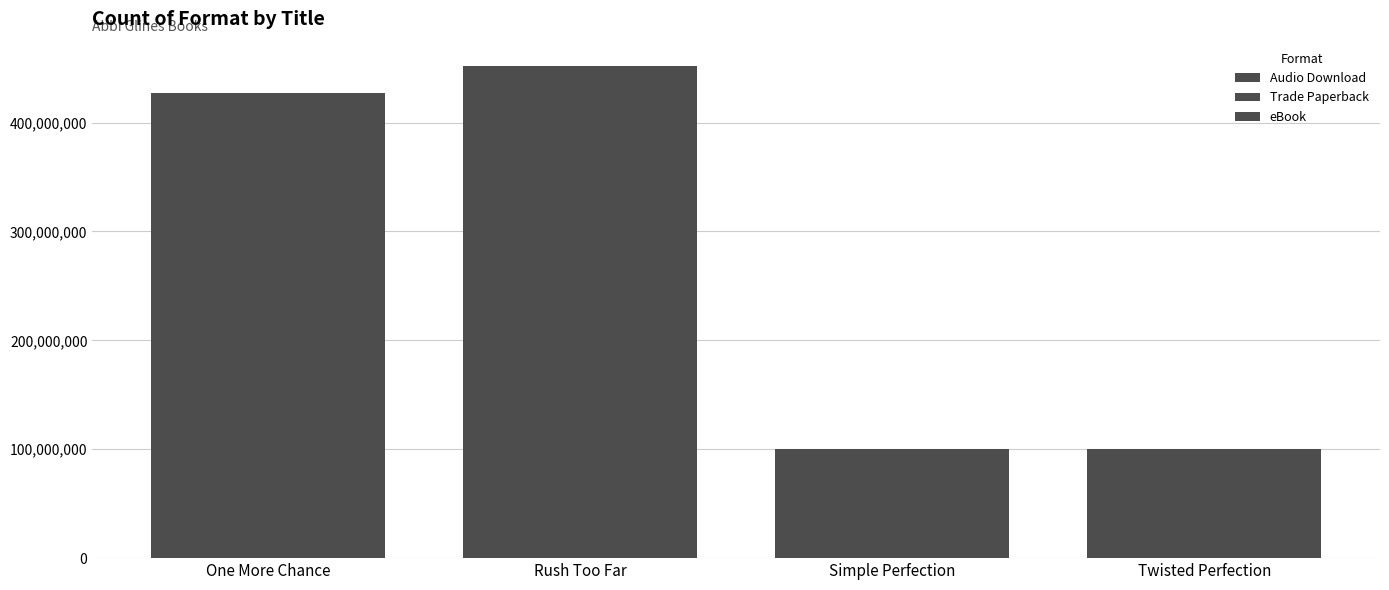

How many bars are there in total?

12